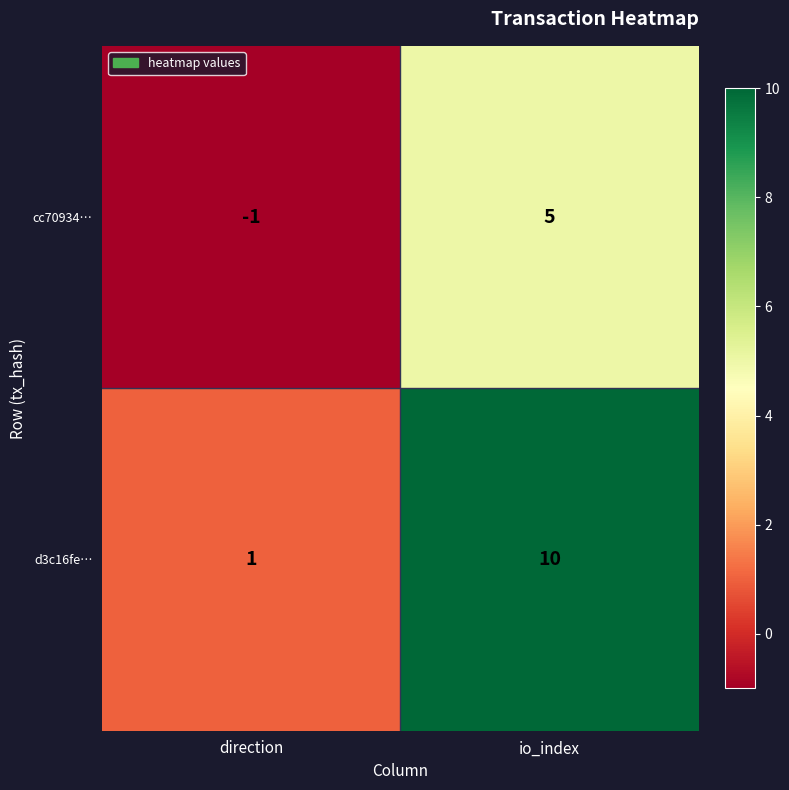

Which series has the largest total across all categories?

d3c16fe…